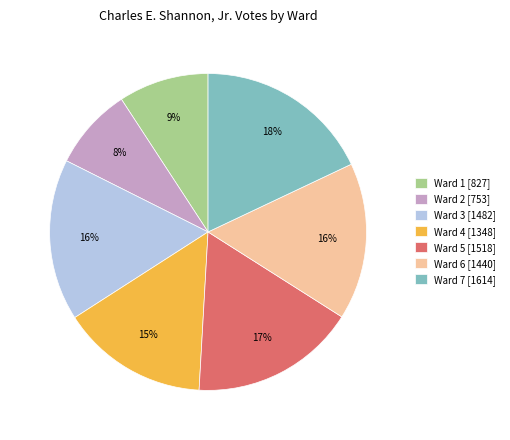

Between Ward 4 and Ward 5, which is larger?

Ward 5